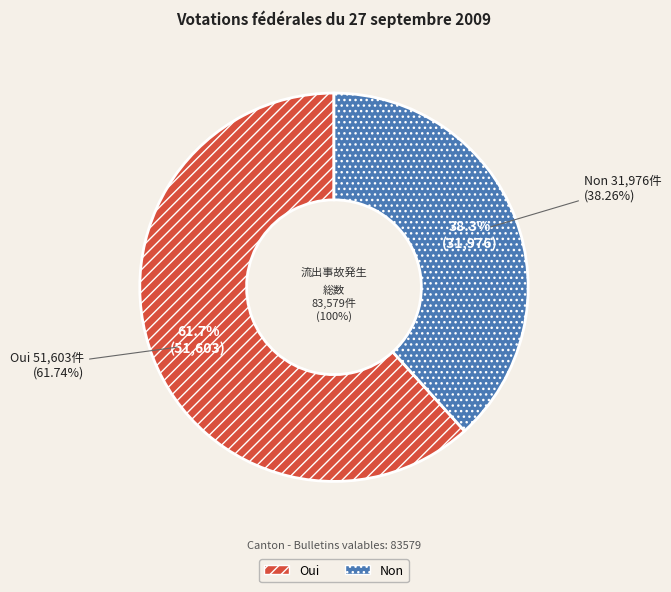

To the nearest percent, what is the average slice percentage?

50%